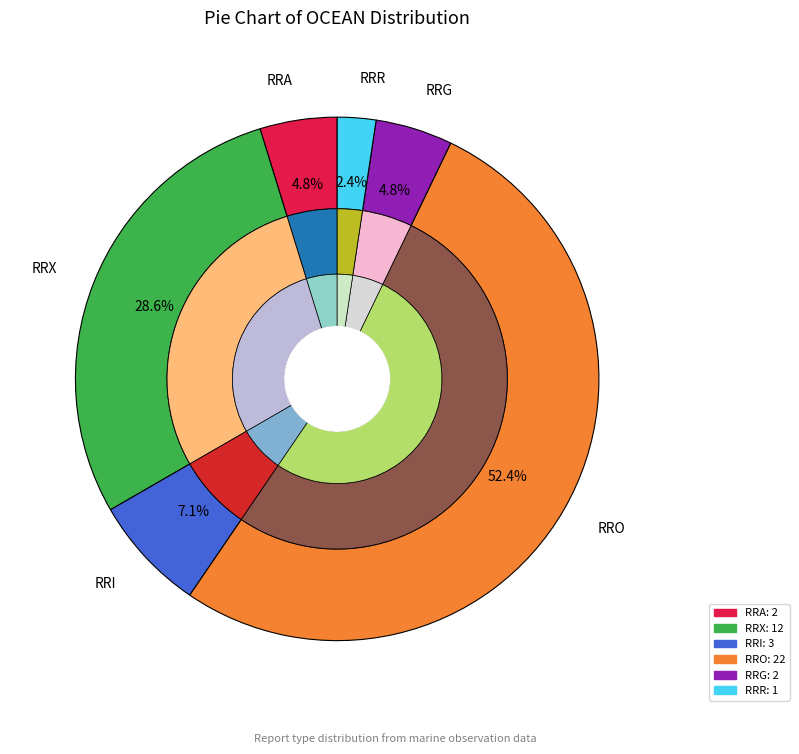

Is it true that DG is 16% of the pie?

False